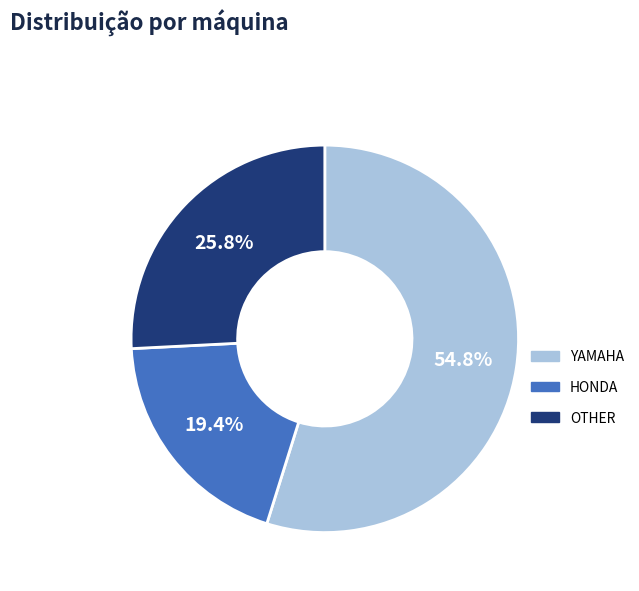

Is there a majority slice in this chart?

Yes